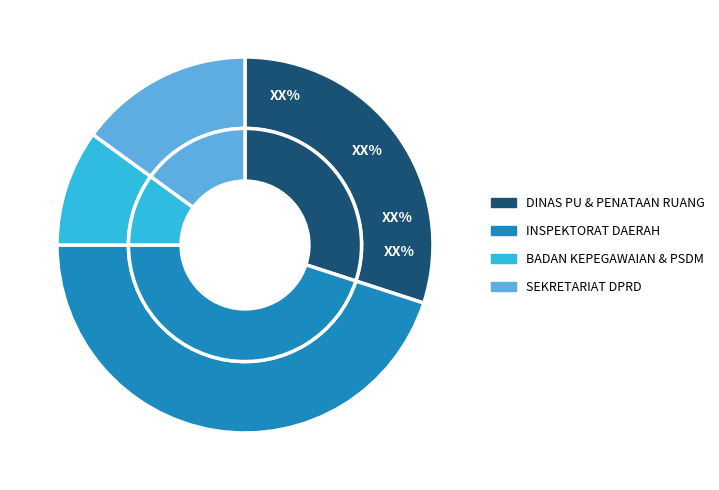

To the nearest percent, what is the combined percentage of DINAS PEKERJAAN UMUM DAN PENATAAN RUANG and INSPEKTORAT DAERAH?

75%